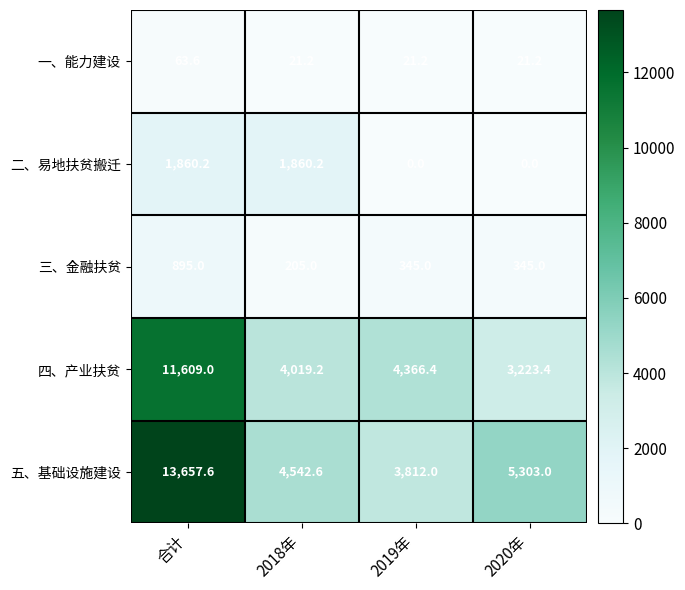

What is the maximum value shown in the chart?

13657.6